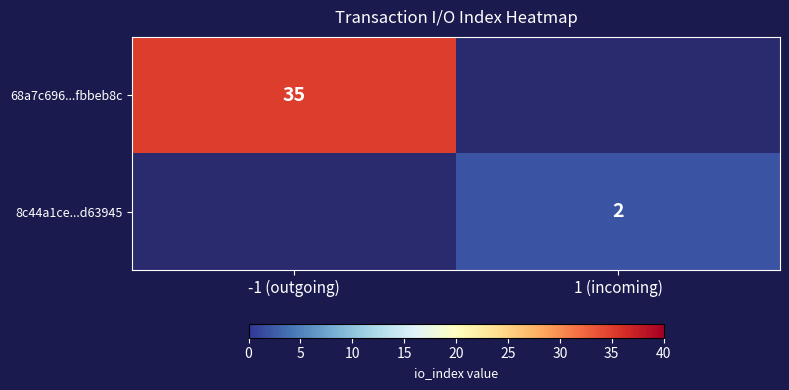

Is it true that 8c44a1ce...d63945 equals 2 at 1 (incoming)?

True